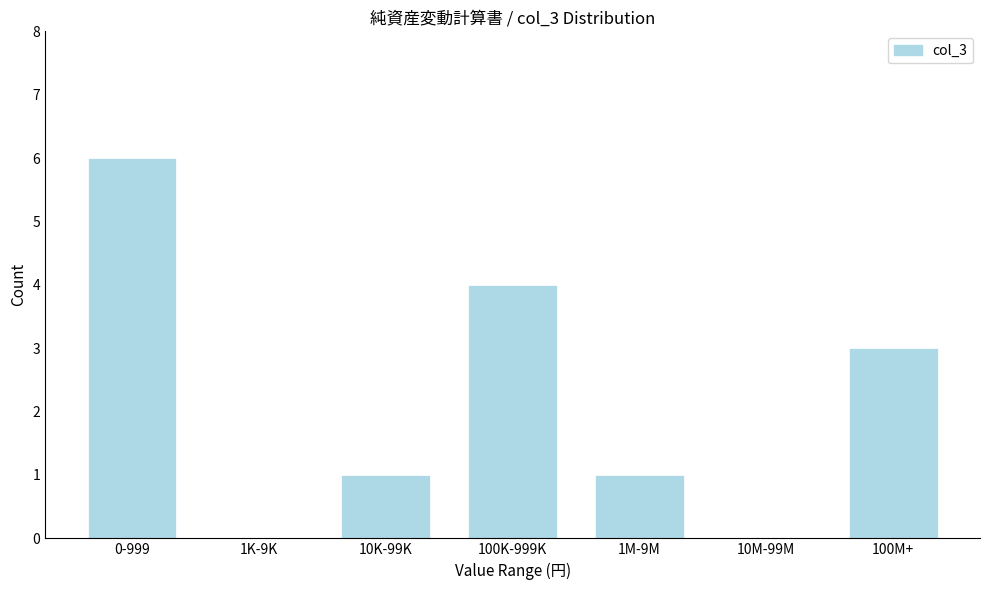

Reading right to left, transcribe all the data shown in this chart.

100M+=3	10M-99M=0	1M-9M=1	100K-999K=4	10K-99K=1	1K-9K=0	0-999=6